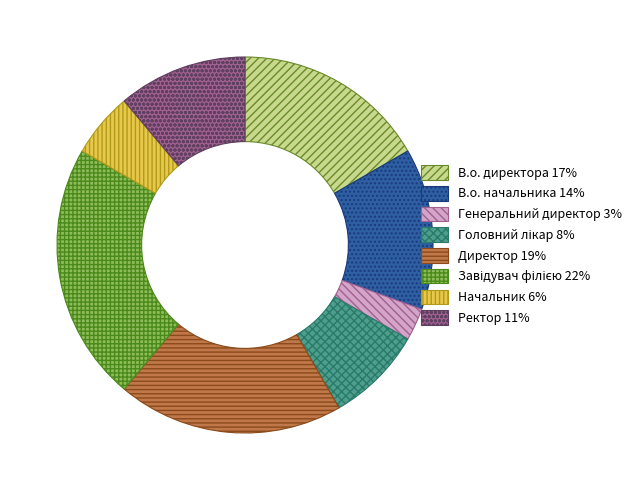

Is the sum of Генеральний директор and В.о. начальника greater than half?

No